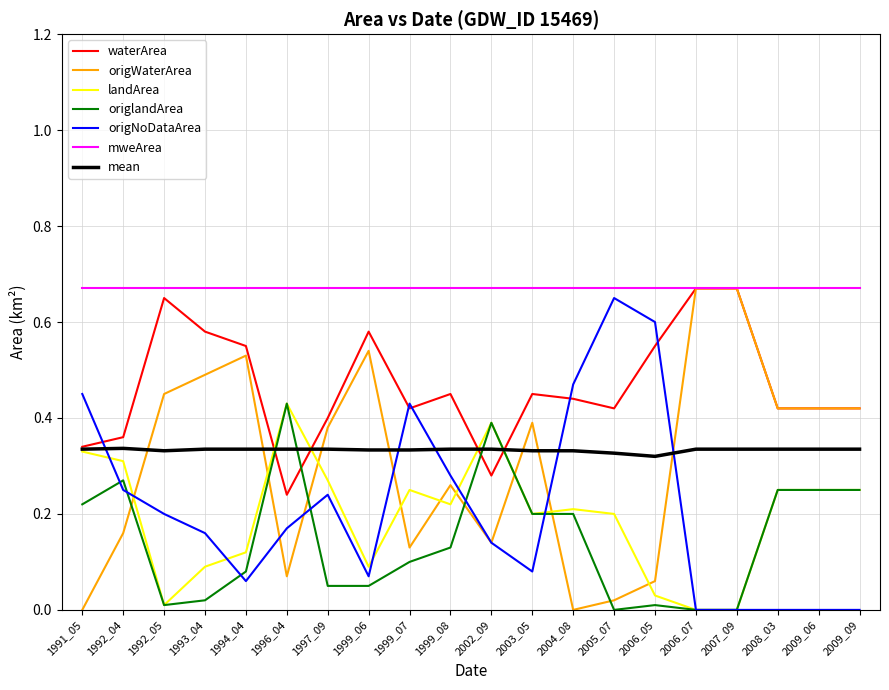

What is the total value across all series at 2009_09?

2.3